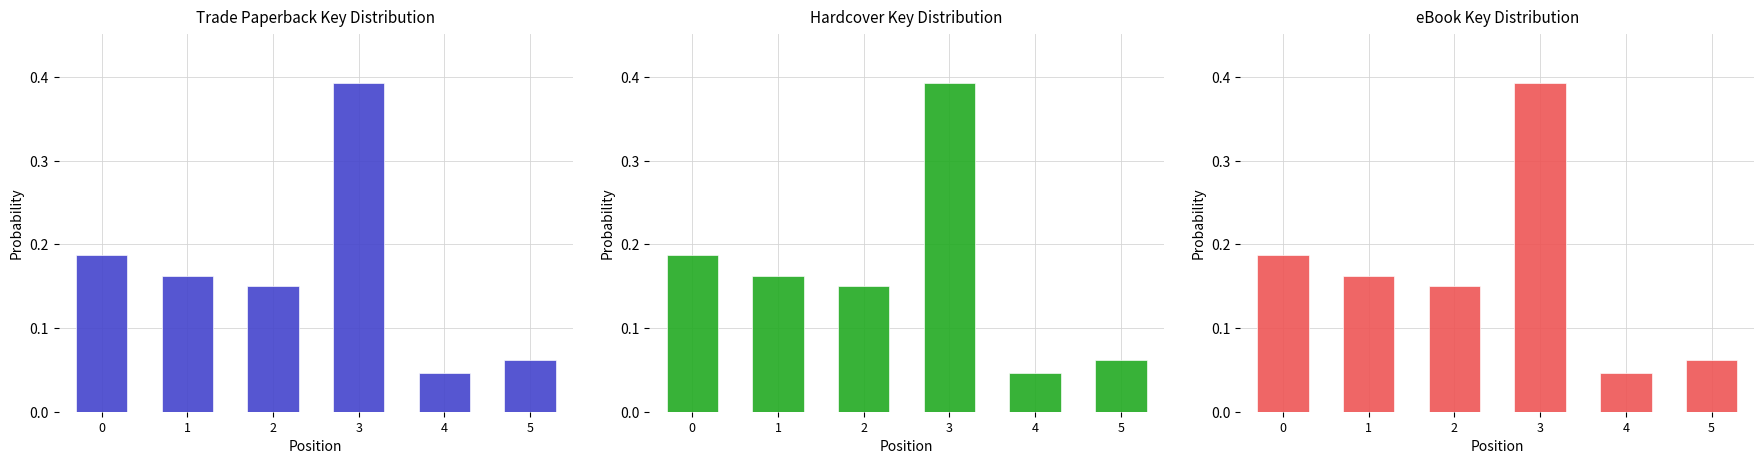

At which label is Hardcover closest to 0?

4